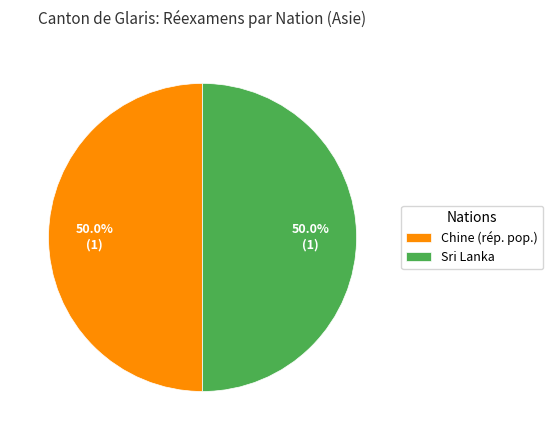

Approximately how many times larger is the value at Sri Lanka compared to Chine (rép. pop.)?

1.0